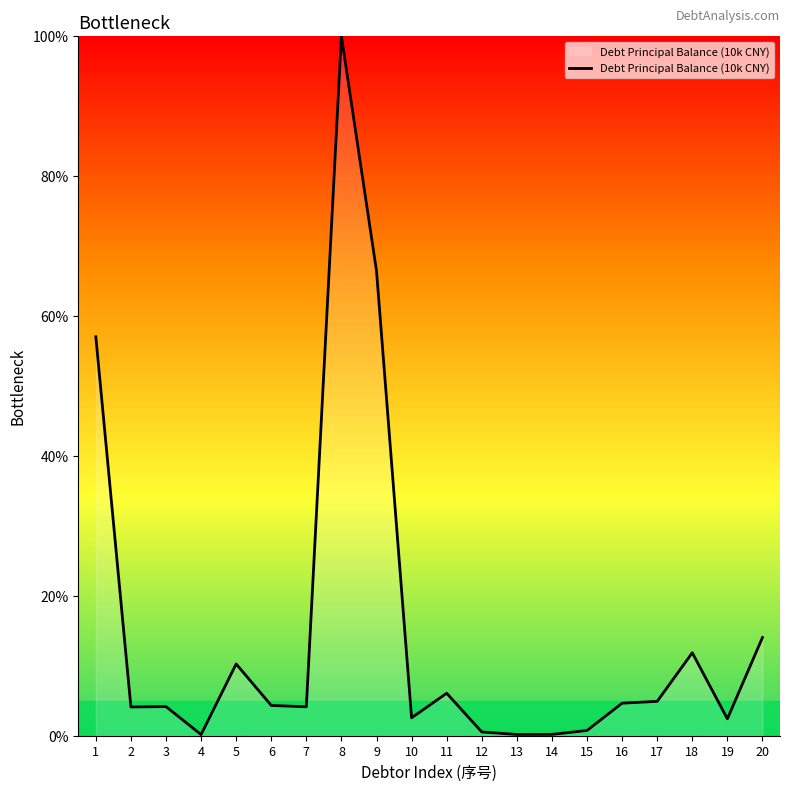

What value does the data have at 19?

2.4